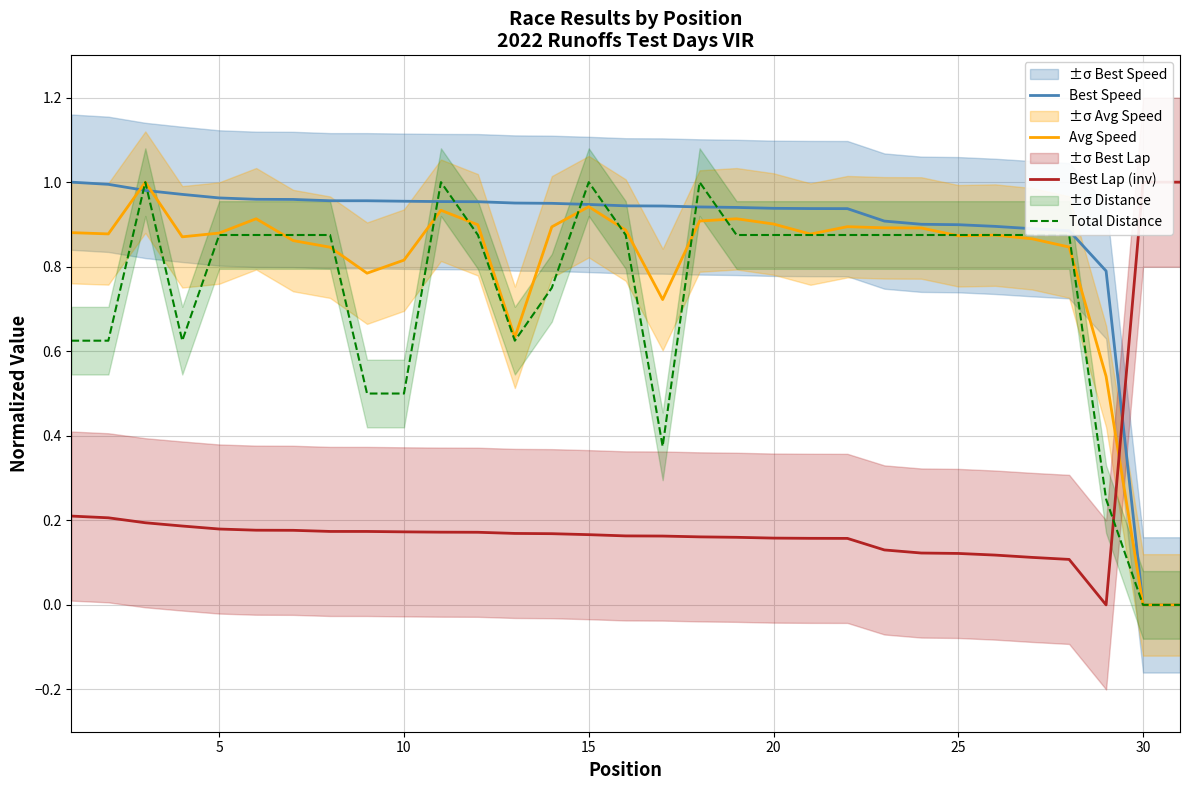

True or false: Best Speed has more than 0 interior local peaks.

False